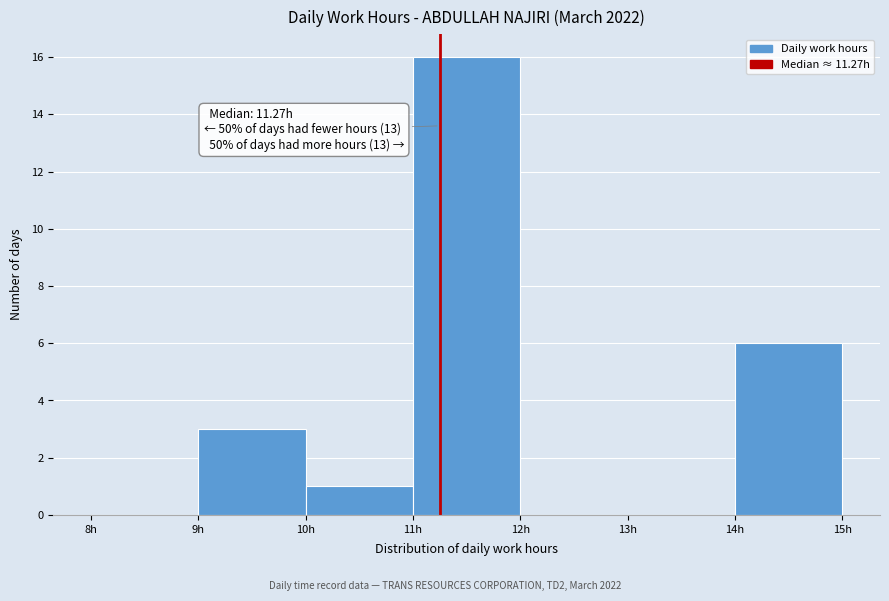

Which range on the x-axis has the tallest bar?

11 to 12